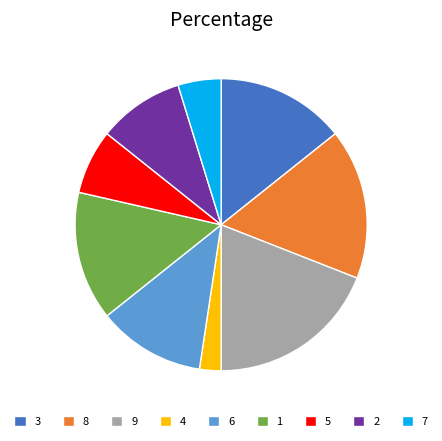

What is the largest slice in the pie chart?

9